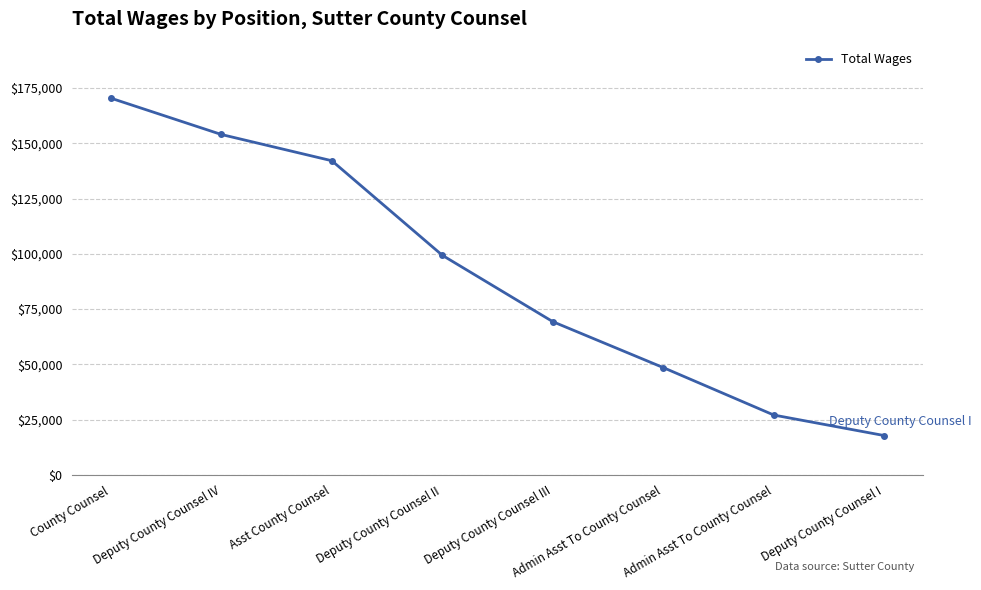

What is the sum of all values?

728336